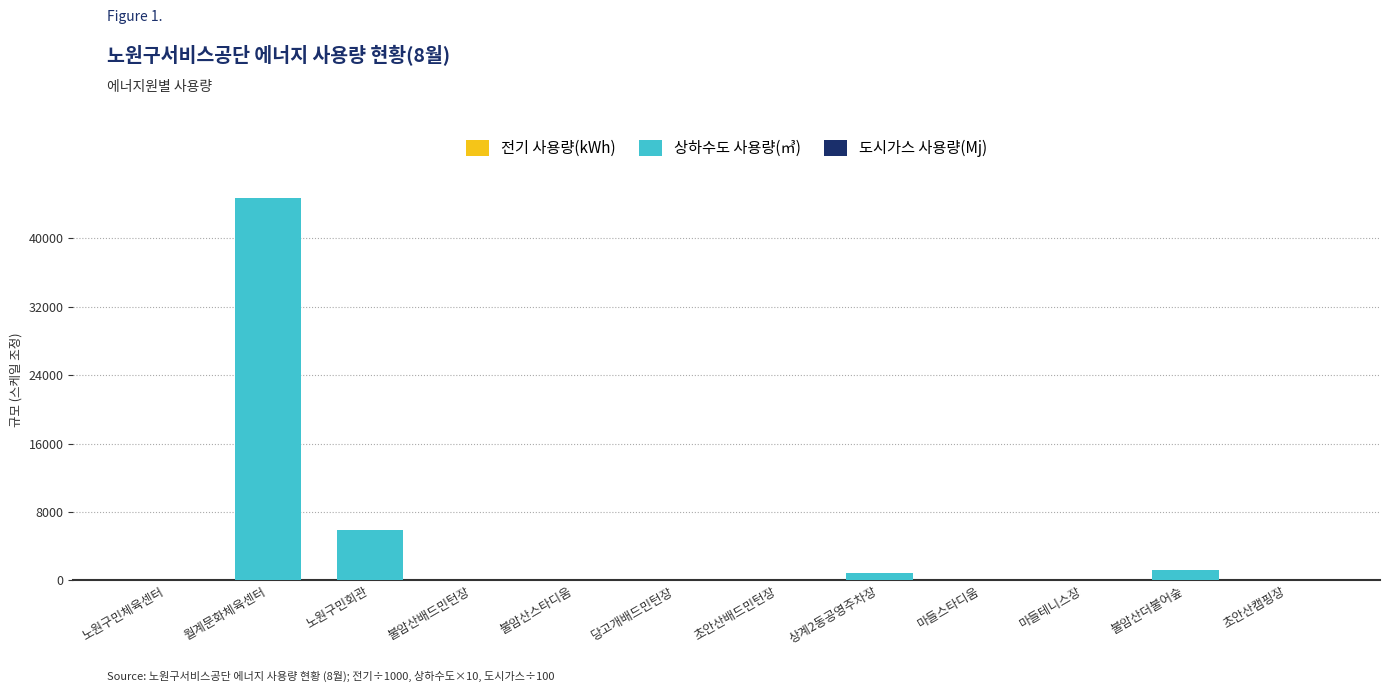

At which category is the sum across all series the highest?

월계문화체육센터